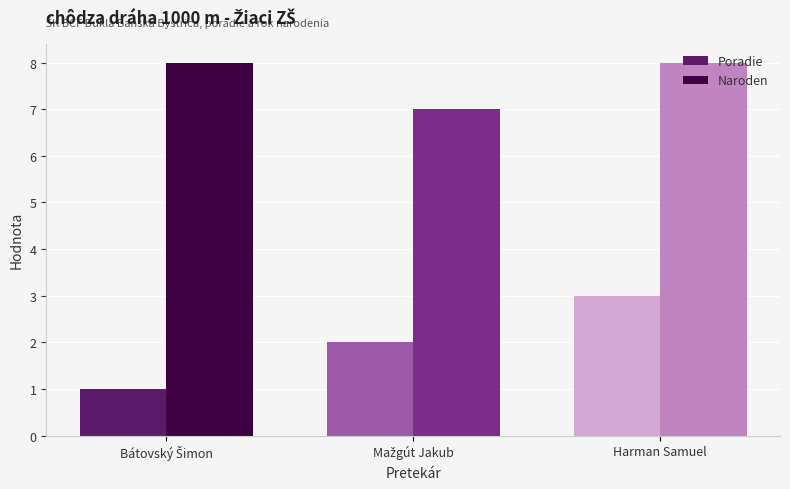

True or false: Poradie has a value of 4 at Harman Samuel.

False